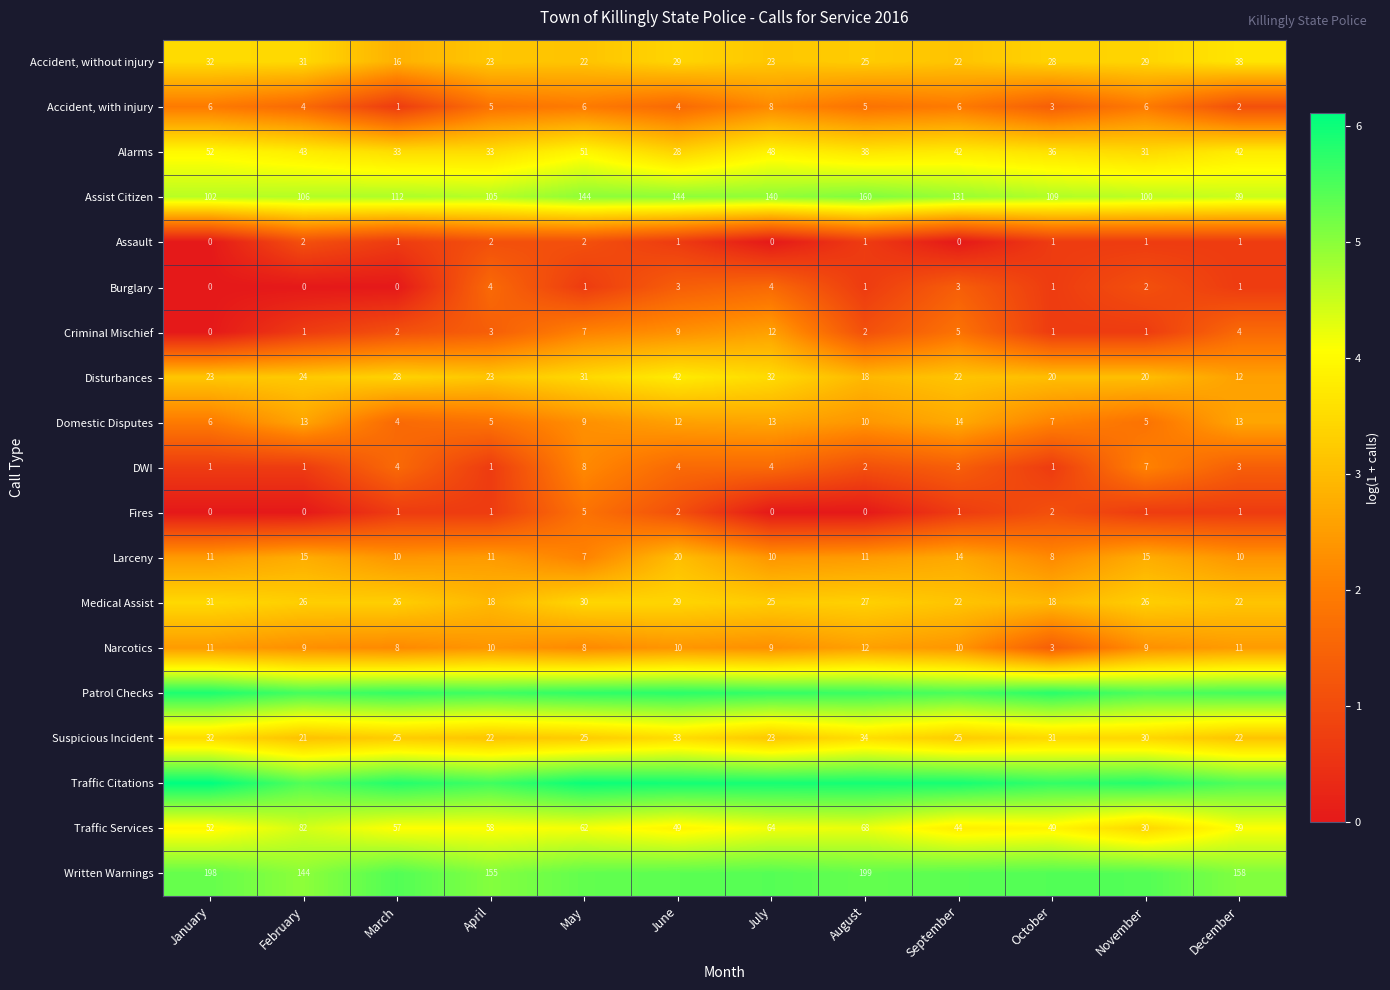

At which label is Medical Assist closest to 24?

July